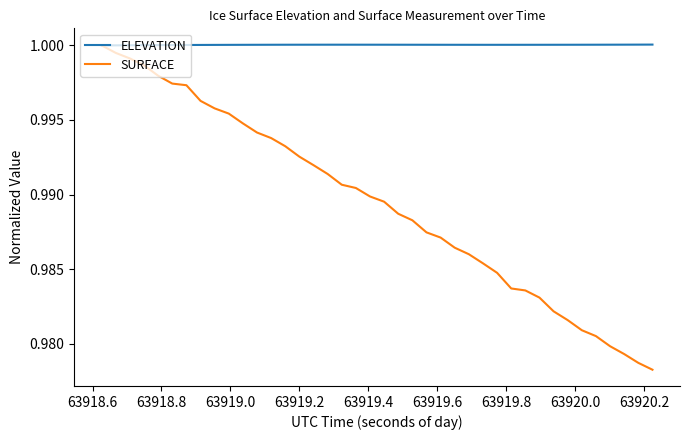

Count the number of categories in the chart.

40